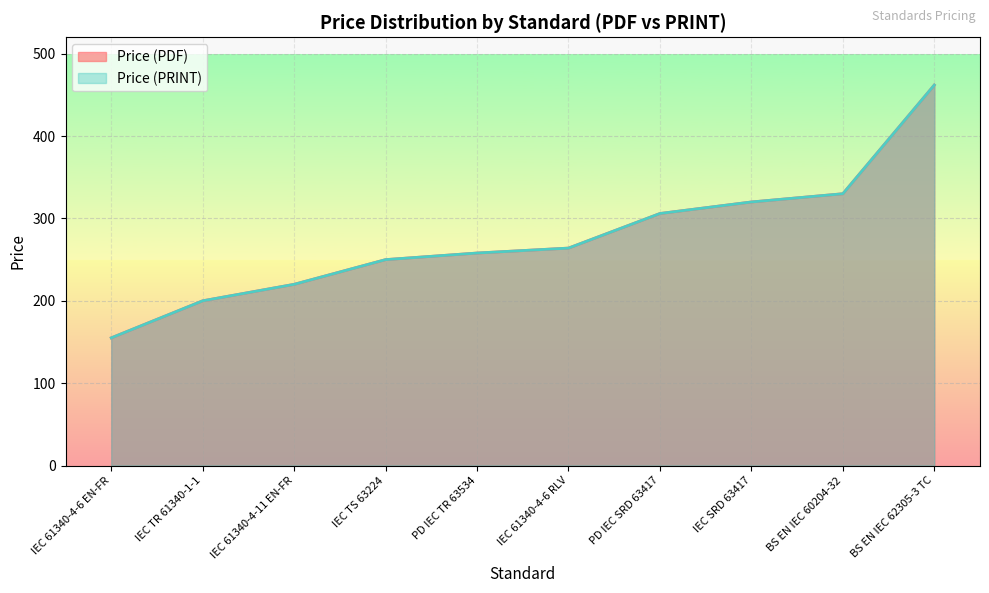

What is the difference between the Price (PDF) values at IEC SRD 63417 and IEC 61340-4-6 RLV?

56